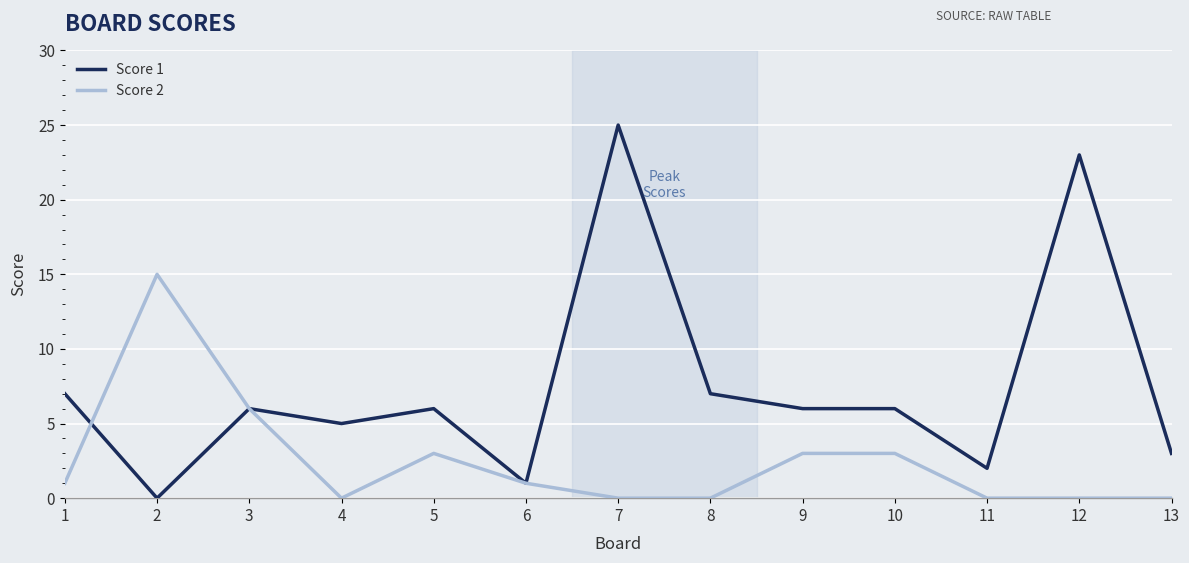

Which series has the widest spread of values?

Score 1